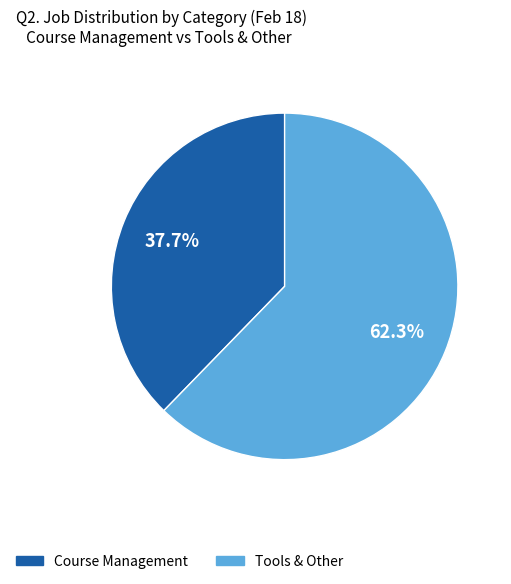

Count the number of slices in the pie.

2